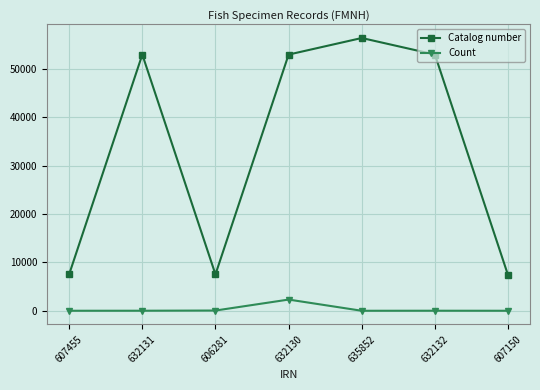

The Catalog number series shows 12181 at 607150. True or false?

False